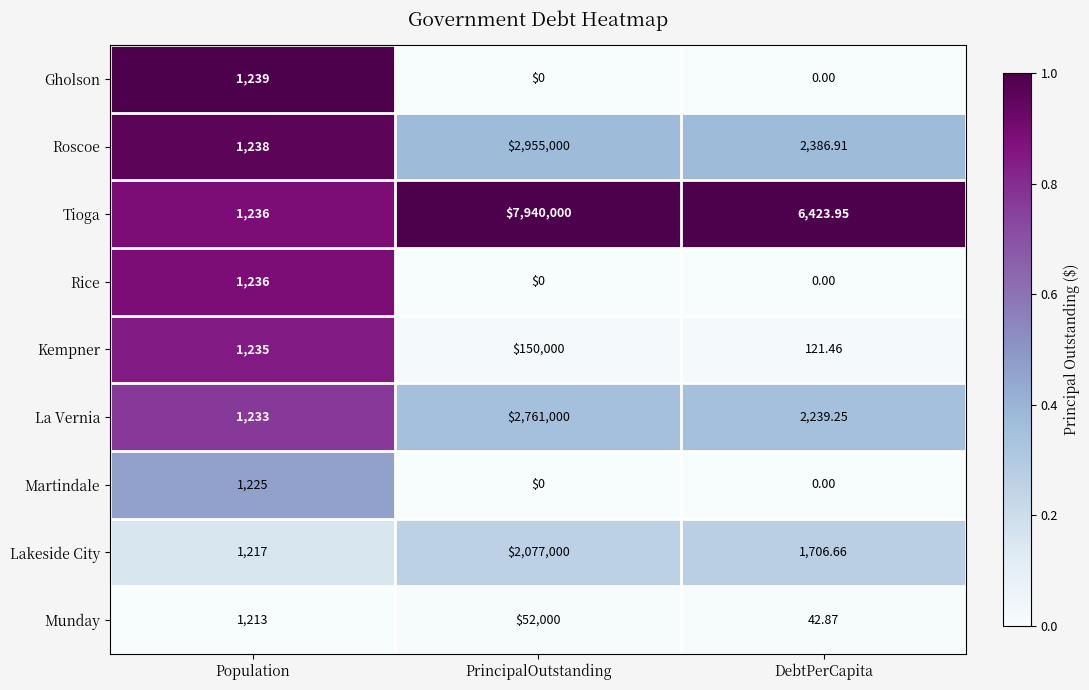

At which label is Tioga closest to 3970618?

DebtPerCapita